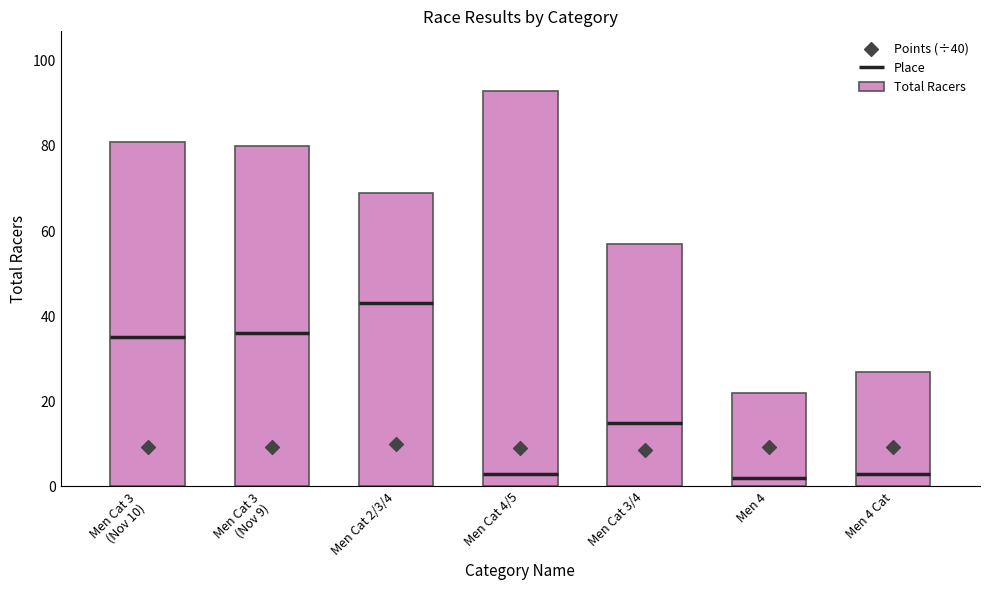

What is the highest value of the Total Racers series?

93